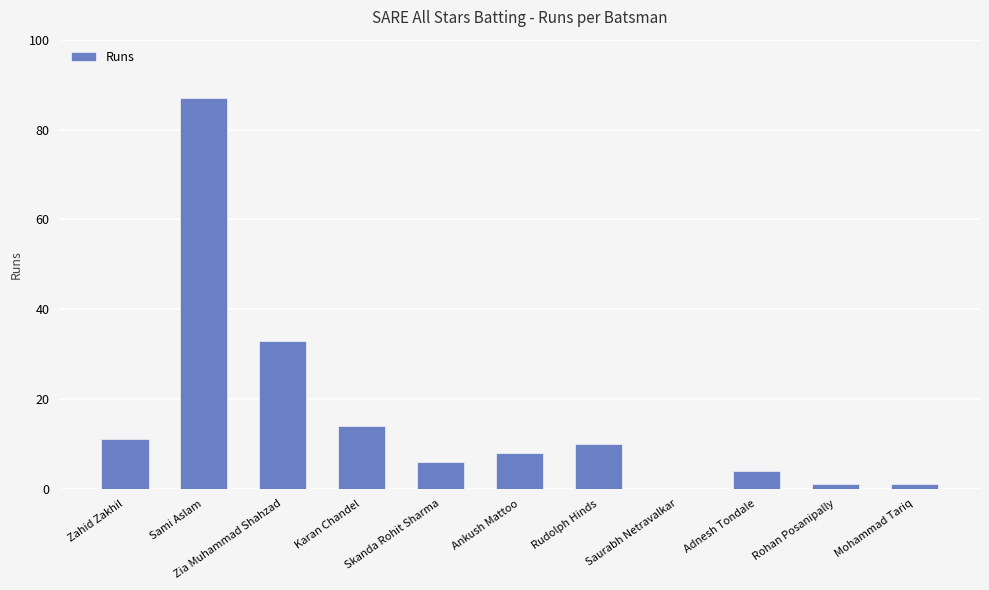

At which label is the value closest to 43?

Zia Muhammad Shahzad